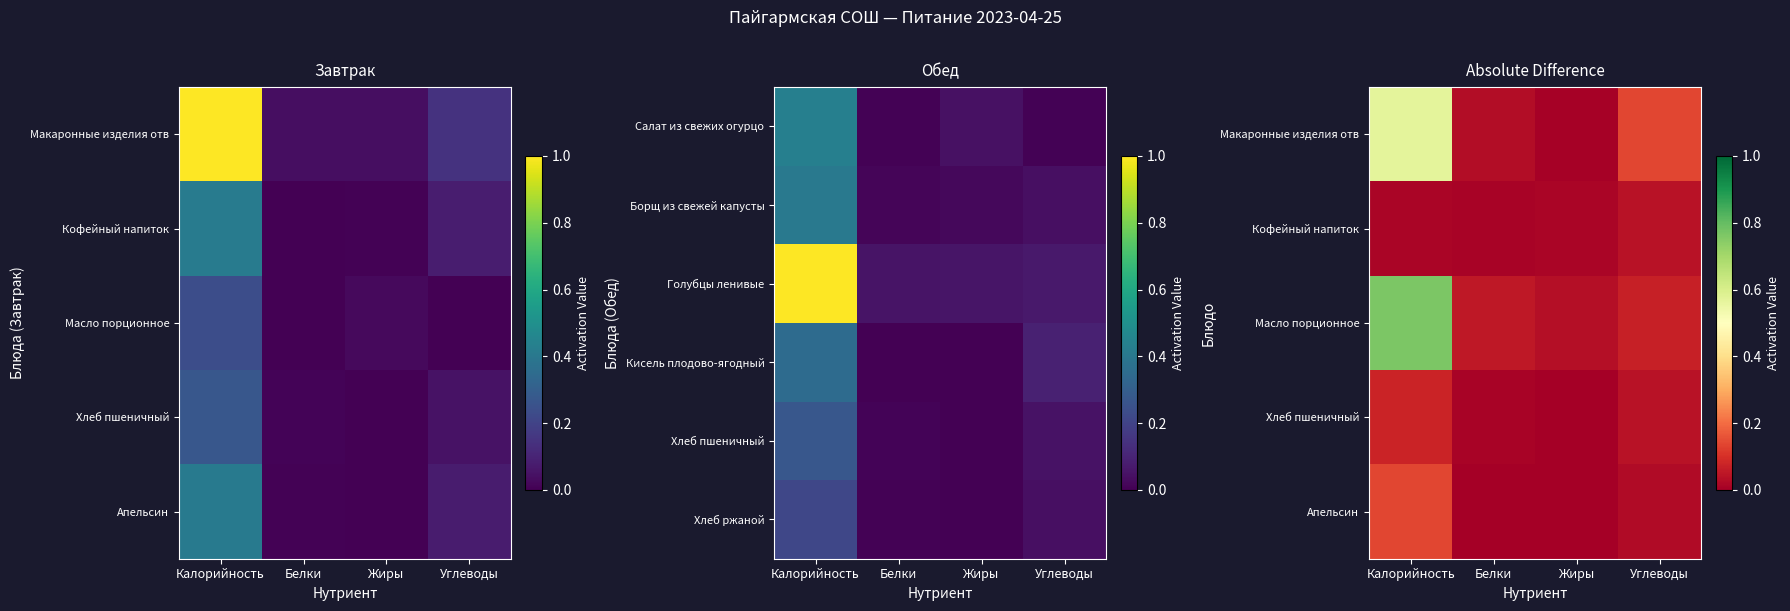

Is the value of Хлеб пшеничный at Углеводы greater than the value of Хлеб ржаной at Белки?

Yes